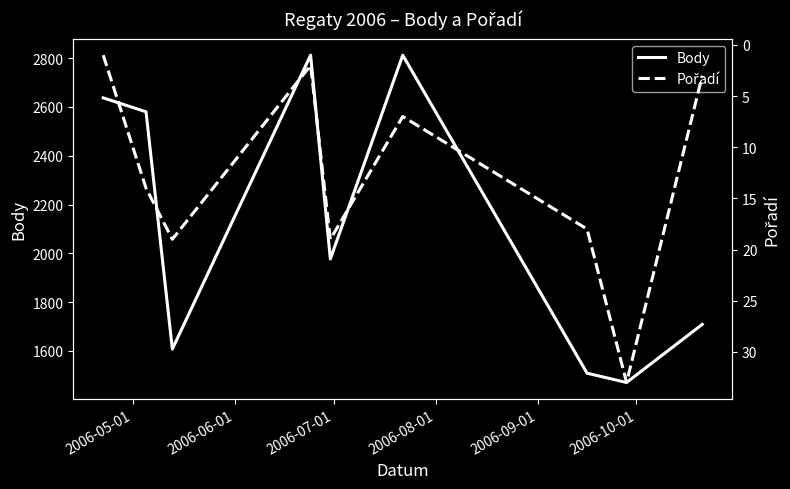

What is the minimum value for Body?

1471